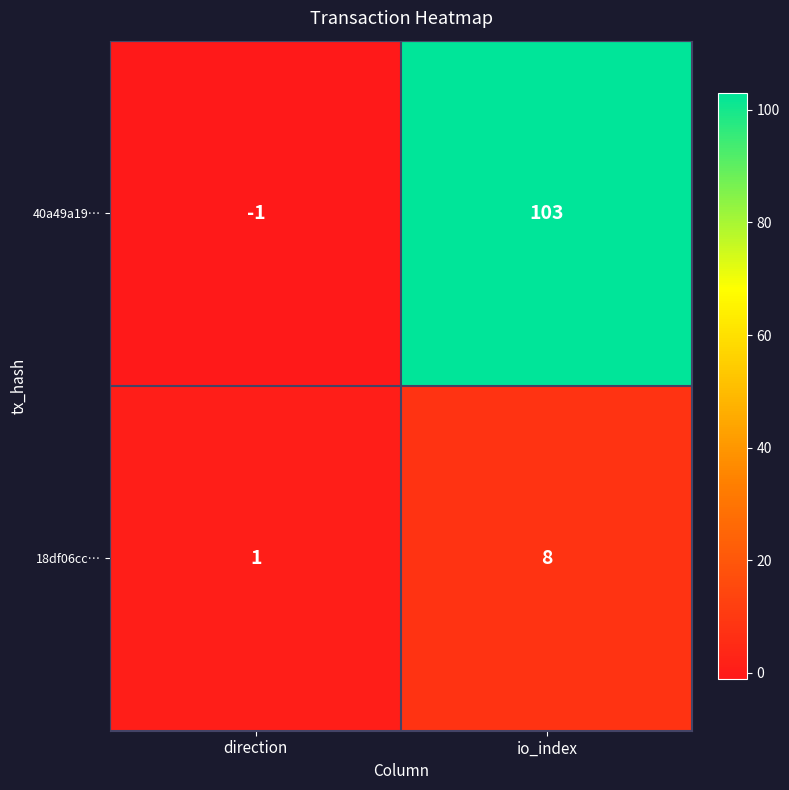

How many data points does each series have?

2